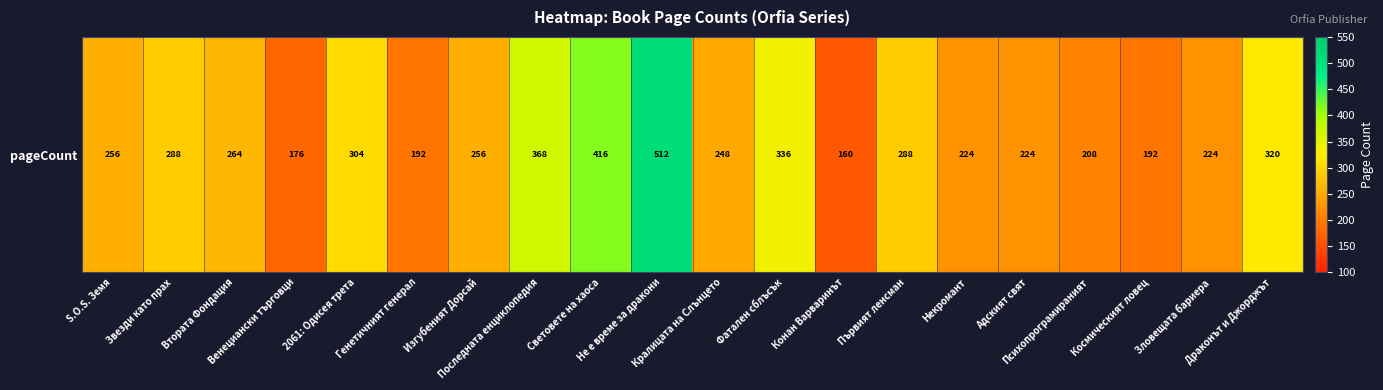

List the labels in order of value, largest first.

Не е време за дракони, Световете на хаоса, Последната енциклопедия, Фатален сблъсък, Драконът и Джорджът, 2061: Одисея трета, Звезди като прах, Първият ленсман, Втората Фондация, S.O.S. Земя, Изгубеният Дорсай, Кралицата на Слънцето, Некромант, Адският свят, Зловещата бариера, Психопрограмираният, Генетичният генерал, Космическият ловец, Венециански търговци, Конан Варваринът